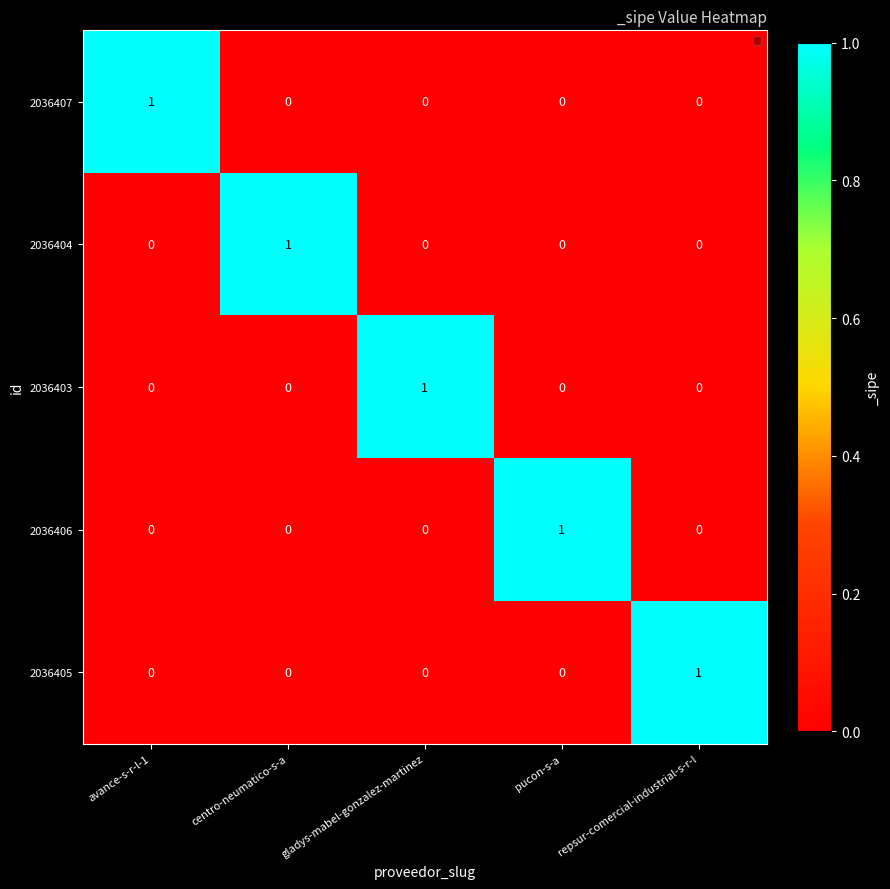

What is the difference between the highest and lowest values at gladys-mabel-gonzalez-martinez?

1